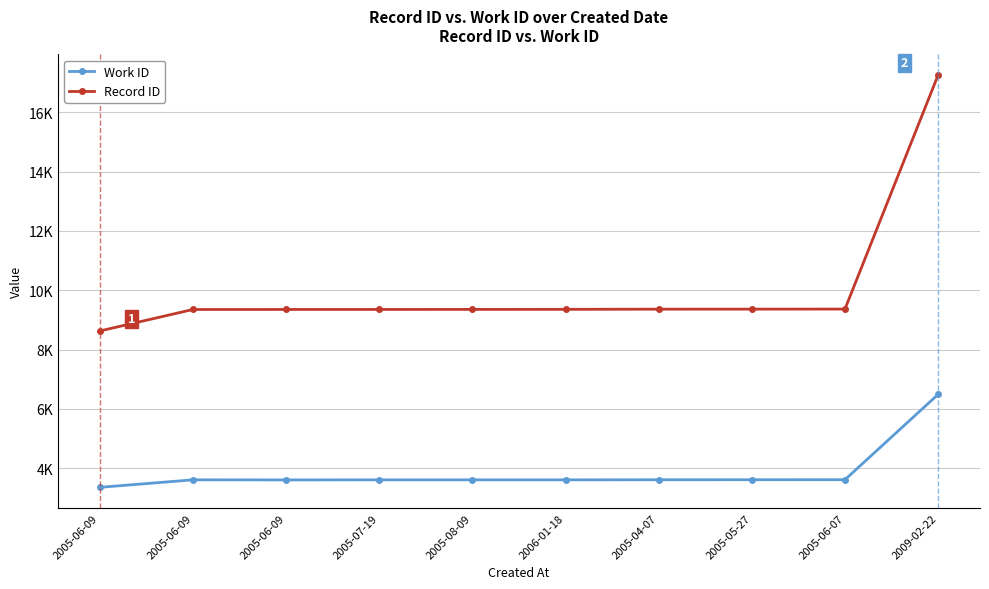

What are all the series names shown in the legend?

Work ID, Record ID